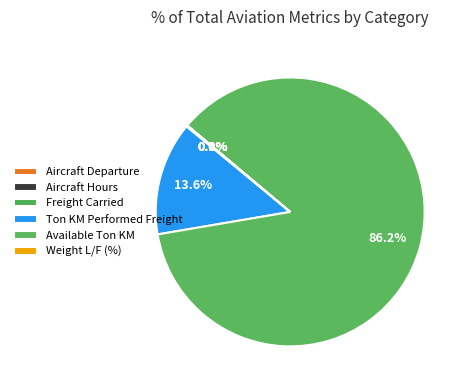

How many segments does this pie chart have?

6